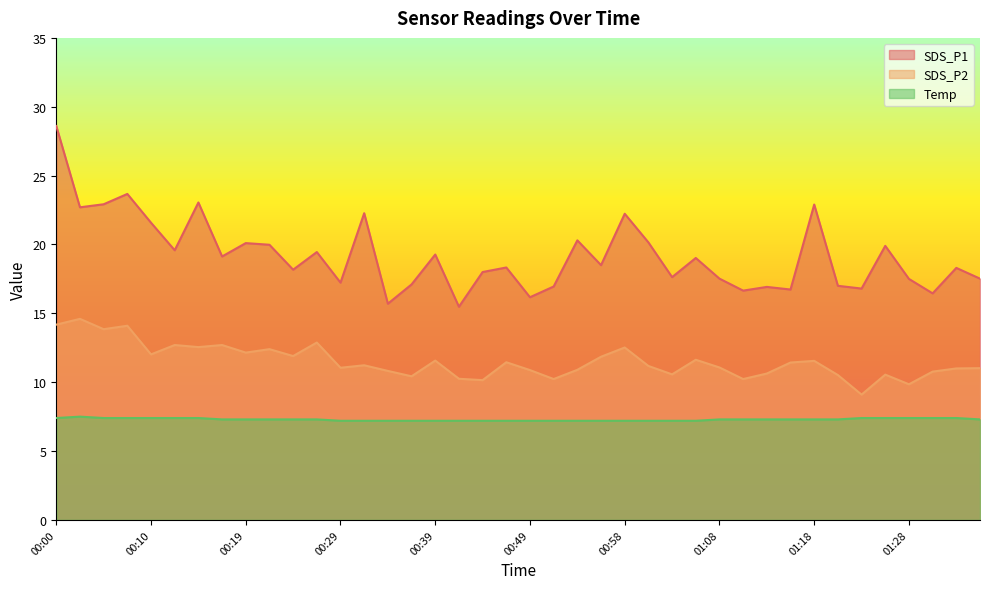

How many series are shown in this chart?

3